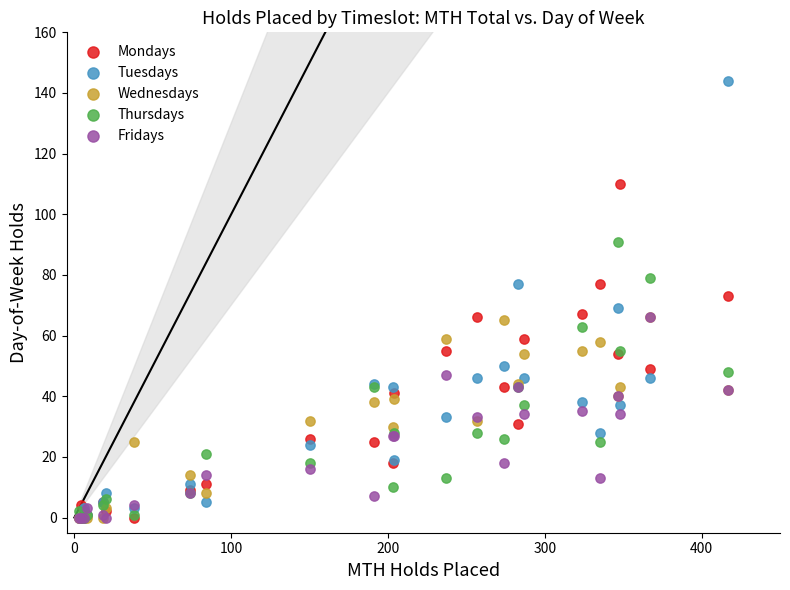

What are all the series names shown in the legend?

Mondays, Tuesdays, Wednesdays, Thursdays, Fridays